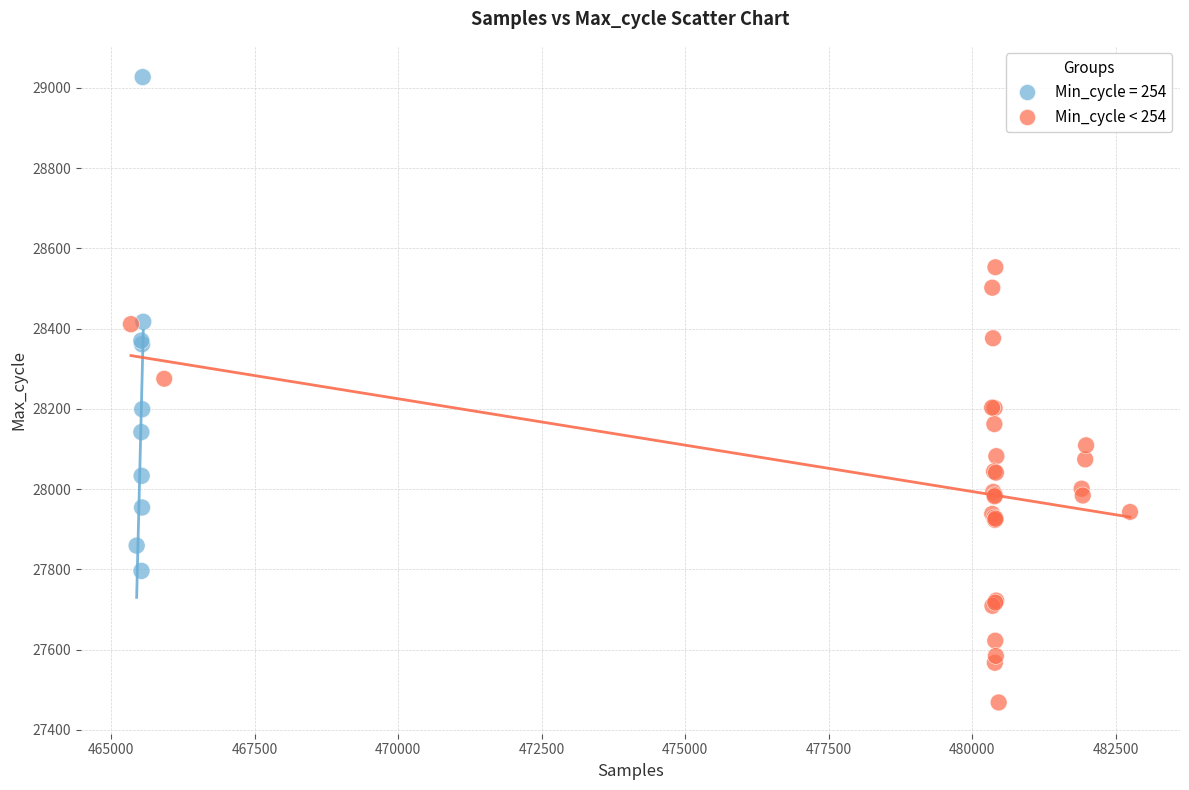

Which series has the largest Y range (max minus min)?

Min_cycle = 254